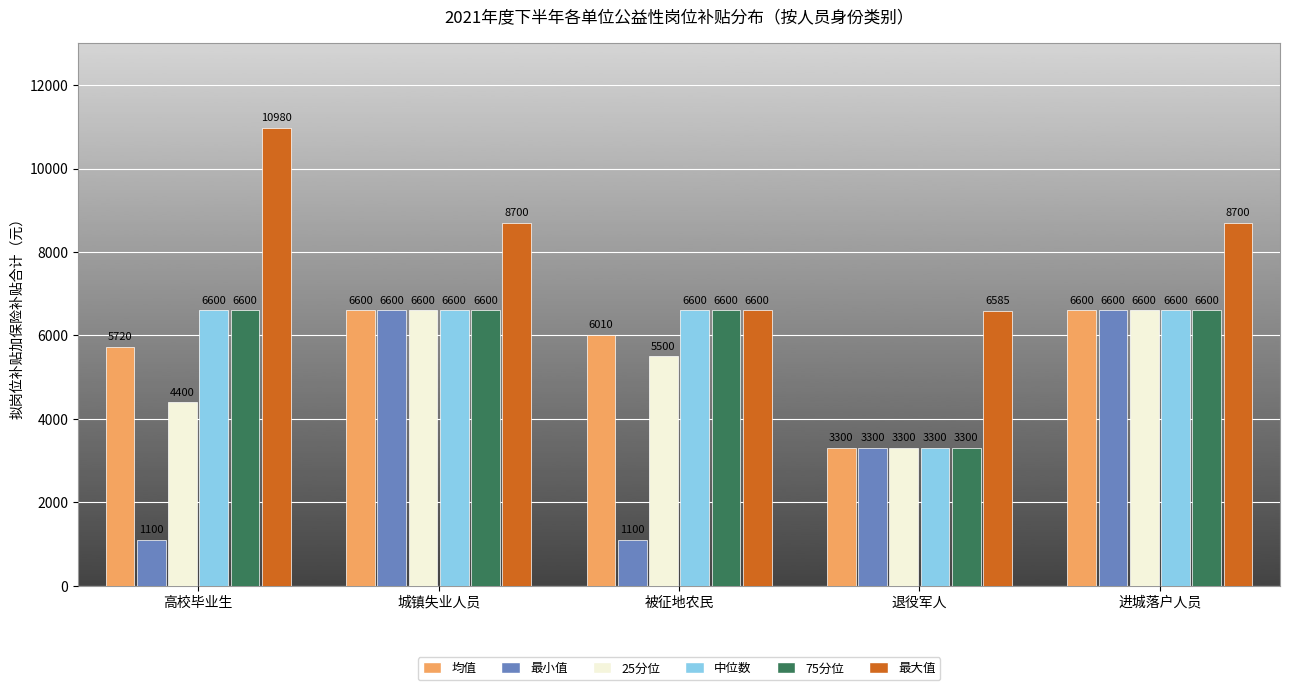

Reading left to right, transcribe all the data shown in this chart.

均值: 高校毕业生=5720	城镇失业人员=6600	被征地农民=6010	退役军人=3300	进城落户人员=6600
最小值: 高校毕业生=1100	城镇失业人员=6600	被征地农民=1100	退役军人=3300	进城落户人员=6600
25分位: 高校毕业生=4400	城镇失业人员=6600	被征地农民=5500	退役军人=3300	进城落户人员=6600
中位数: 高校毕业生=6600	城镇失业人员=6600	被征地农民=6600	退役军人=3300	进城落户人员=6600
75分位: 高校毕业生=6600	城镇失业人员=6600	被征地农民=6600	退役军人=3300	进城落户人员=6600
最大值: 高校毕业生=10980	城镇失业人员=8700	被征地农民=6600	退役军人=6585	进城落户人员=8700